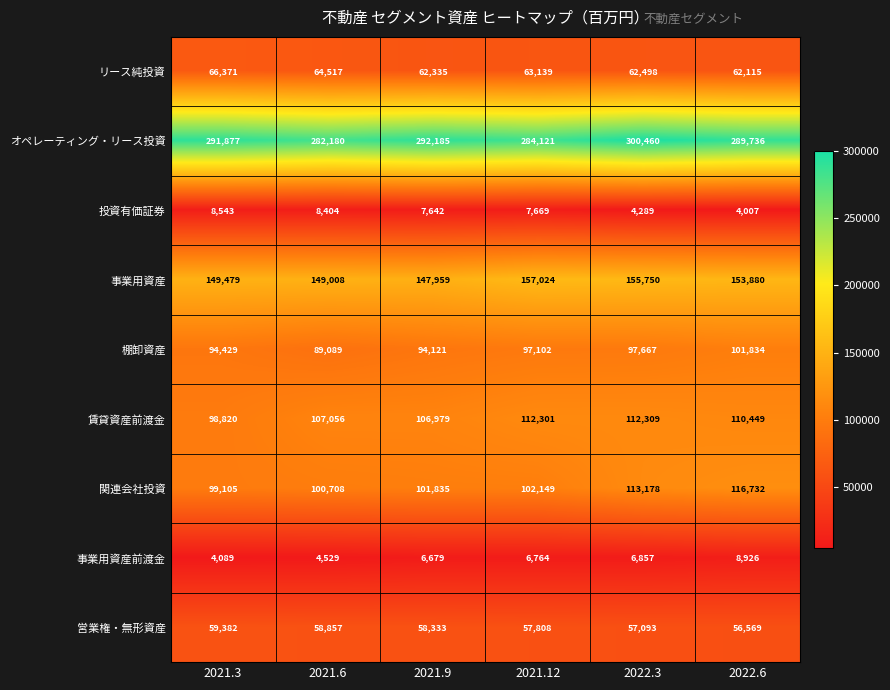

What value does the 事業用資産 series have at 2021.12?

157024